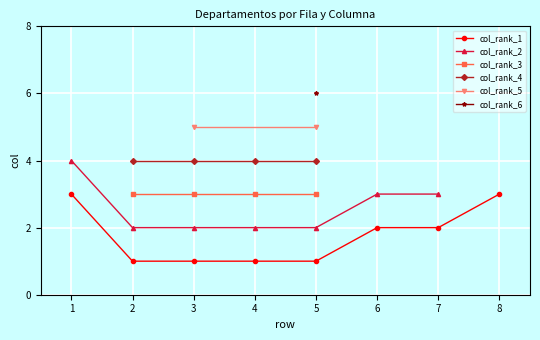

Count the values in the range 2 to 4.

19